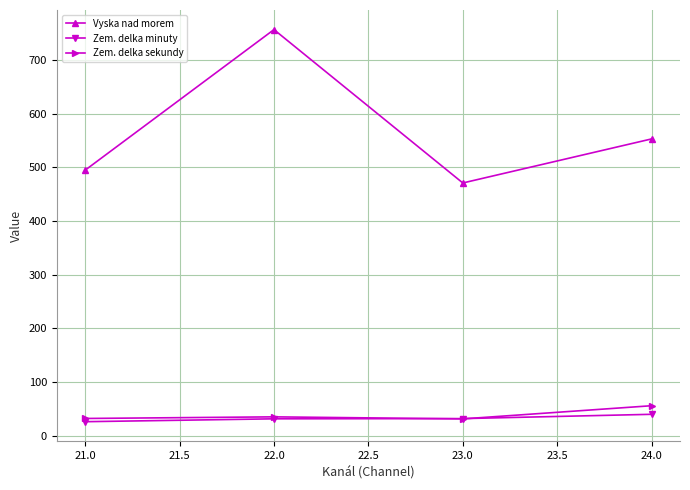

What is the value of the Zem. delka sekundy point at the 4th from the left?

56.0